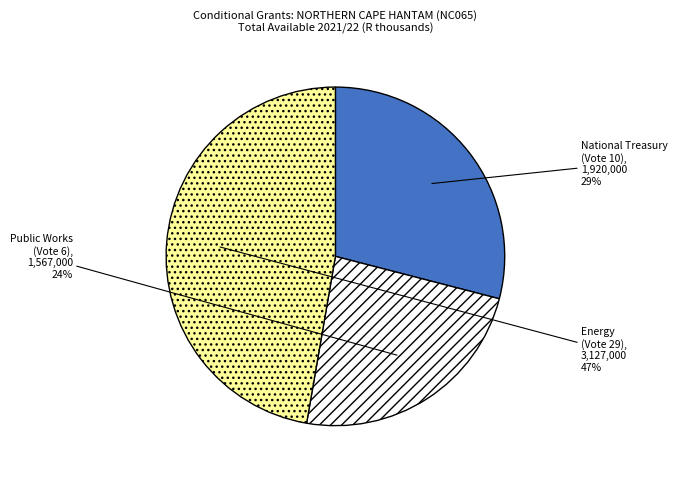

True or false: National Treasury (Vote 10) accounts for 29% of the total.

True